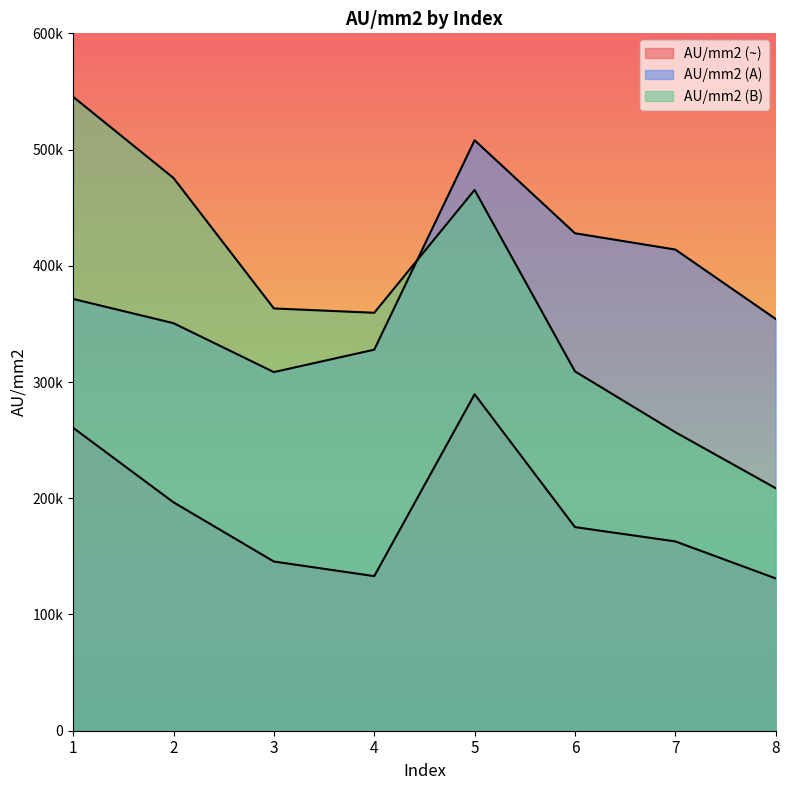

Which series has the largest range (max minus min)?

AU/mm2 (B)